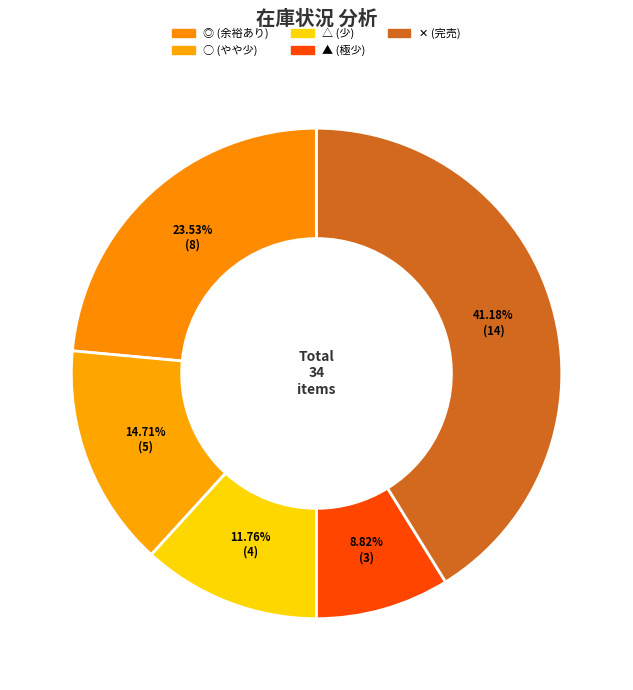

Is there any slice that represents more than half of the pie?

No